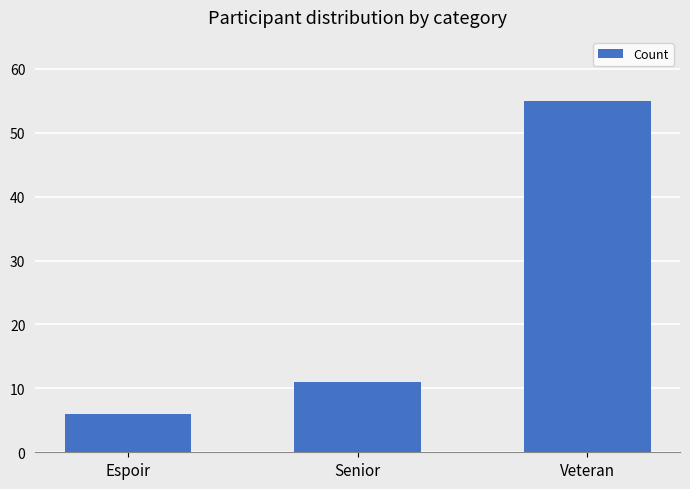

Is it true that the value at Senior is 4?

False